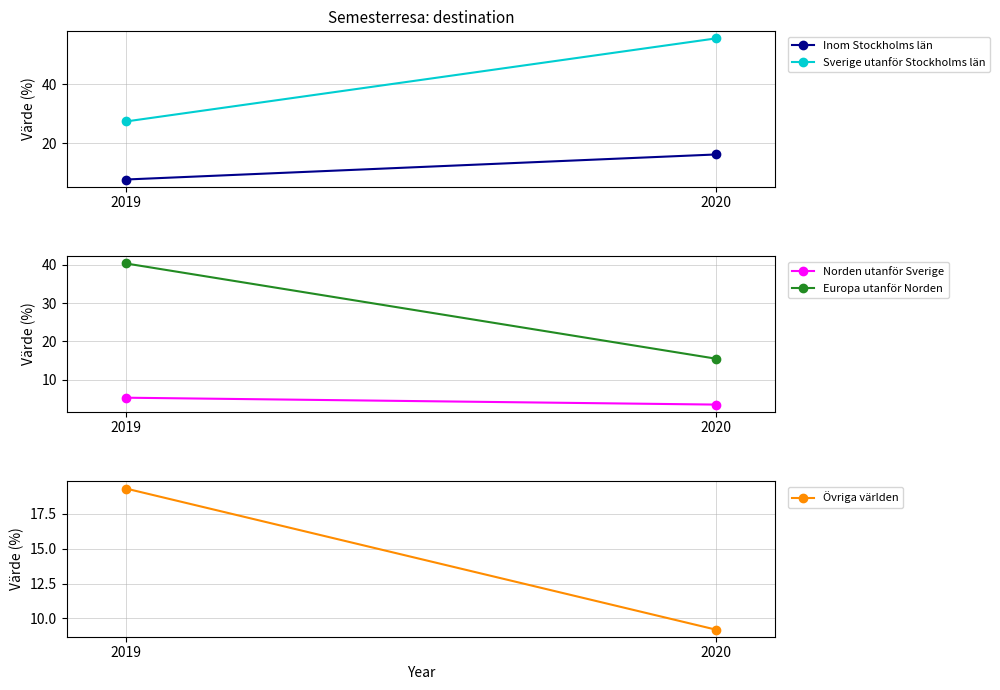

What is the total value across all series at 2020?

100.0